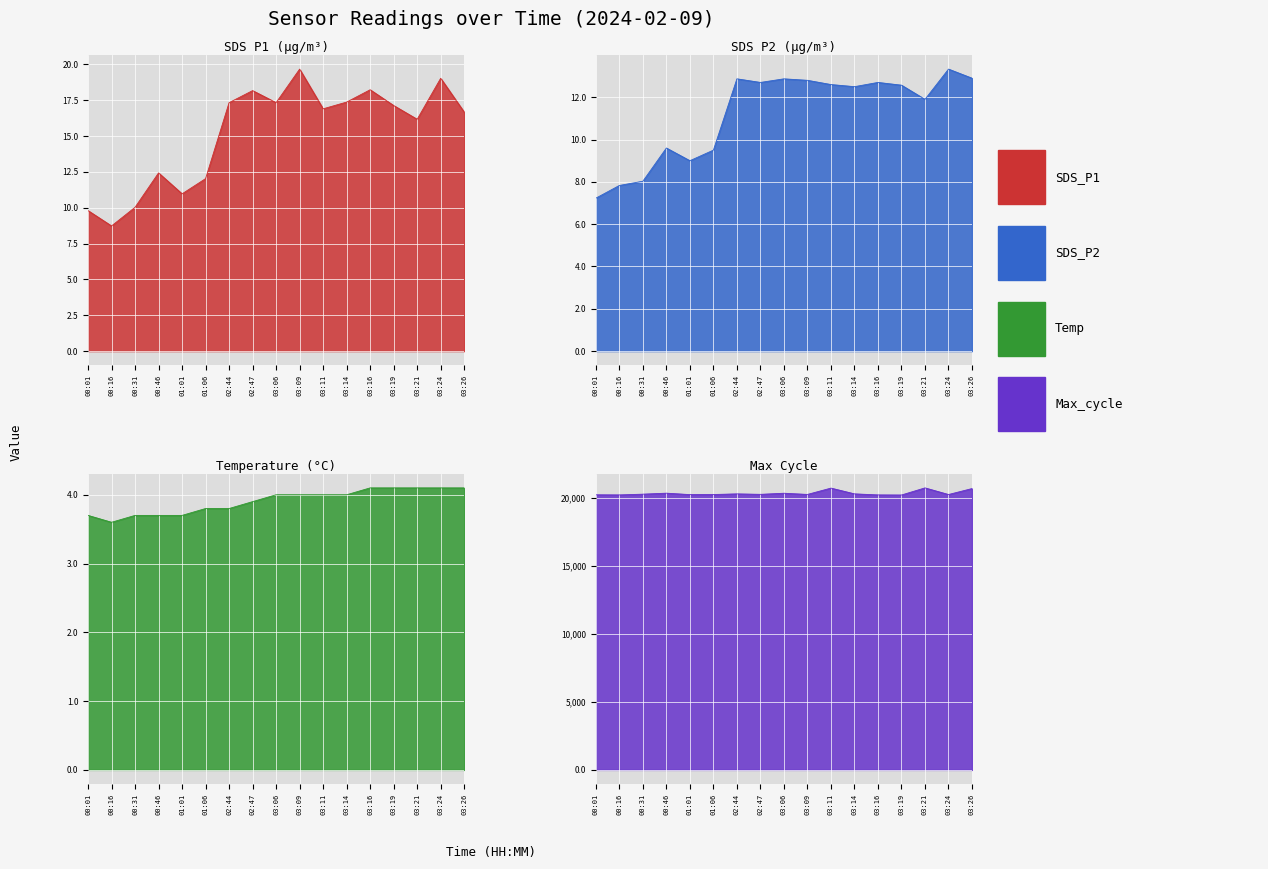

How many lines are shown in the chart?

4